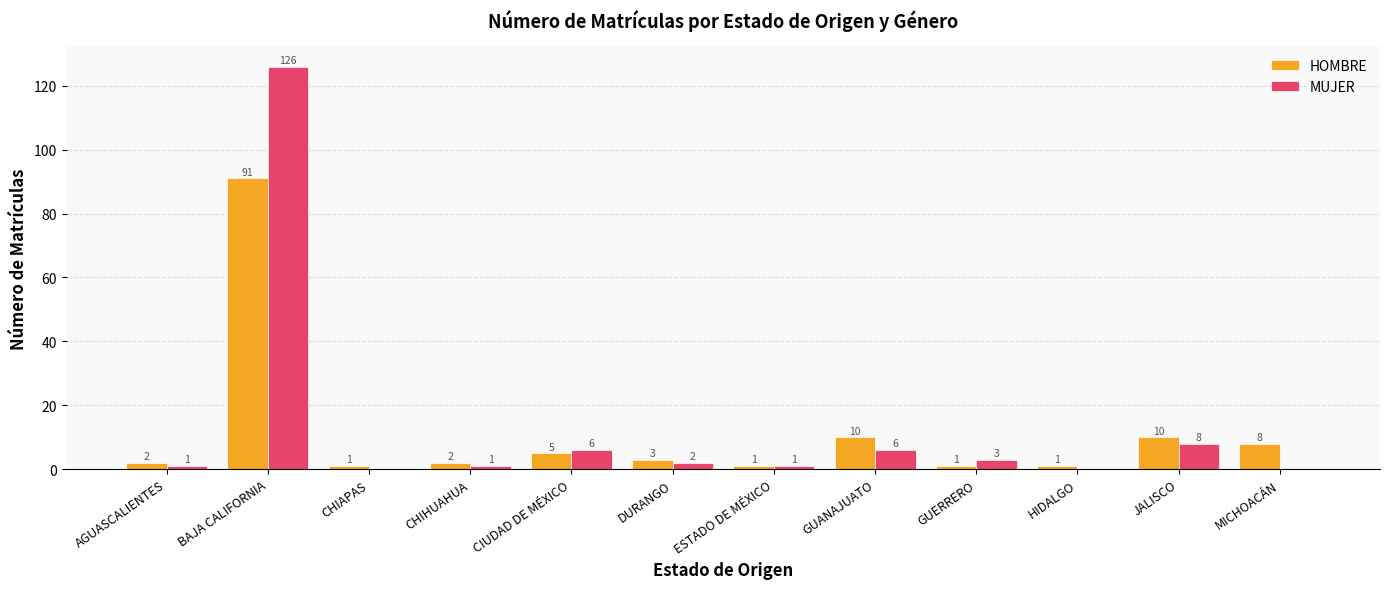

At which category is the sum across all series the highest?

BAJA CALIFORNIA